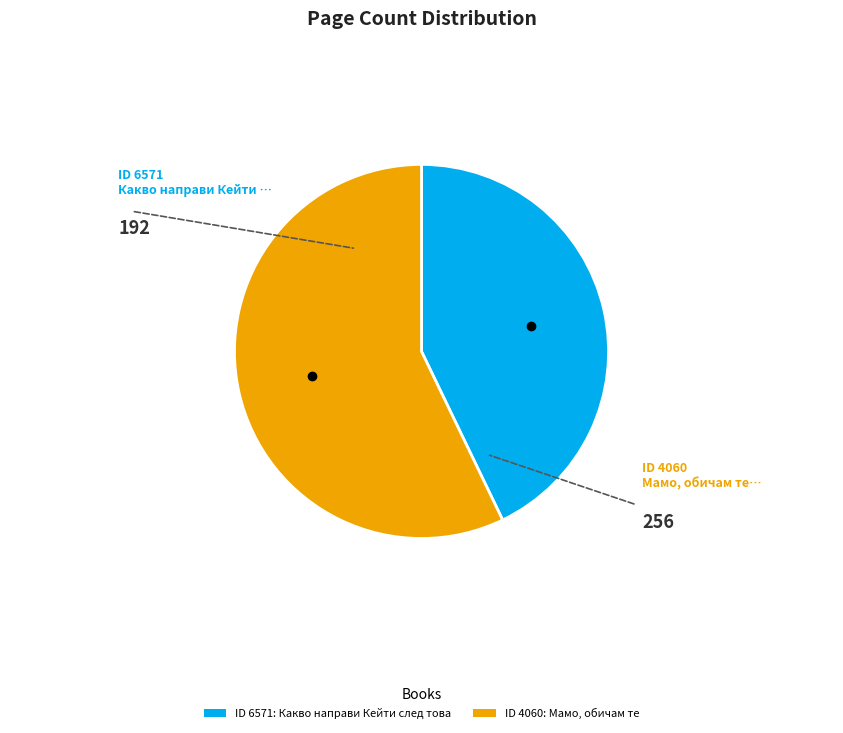

Is it true that ID 6571: Какво направи Кейти след това is 54% of the pie?

False